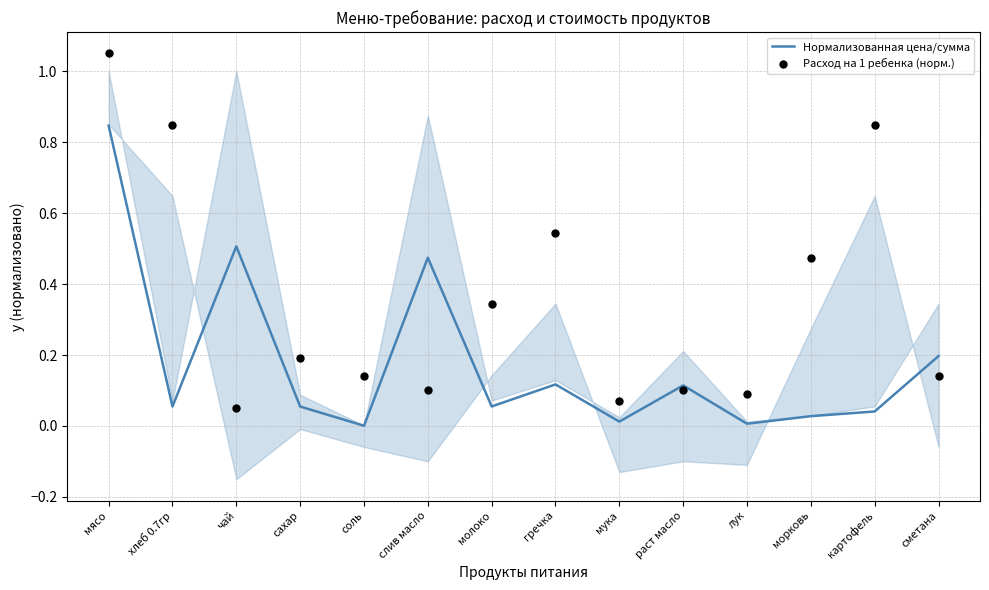

Which series contains the lowest Y value?

Нормализованная цена/сумма